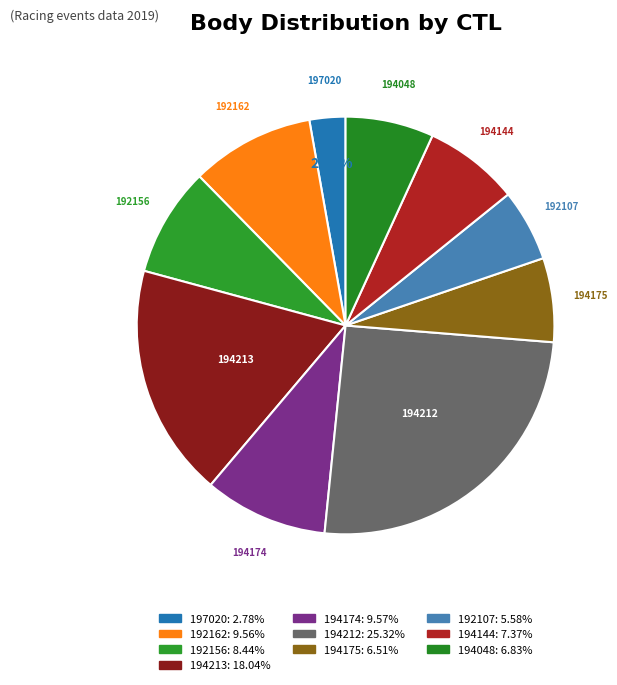

Is it true that 192162 is 10% of the pie?

True